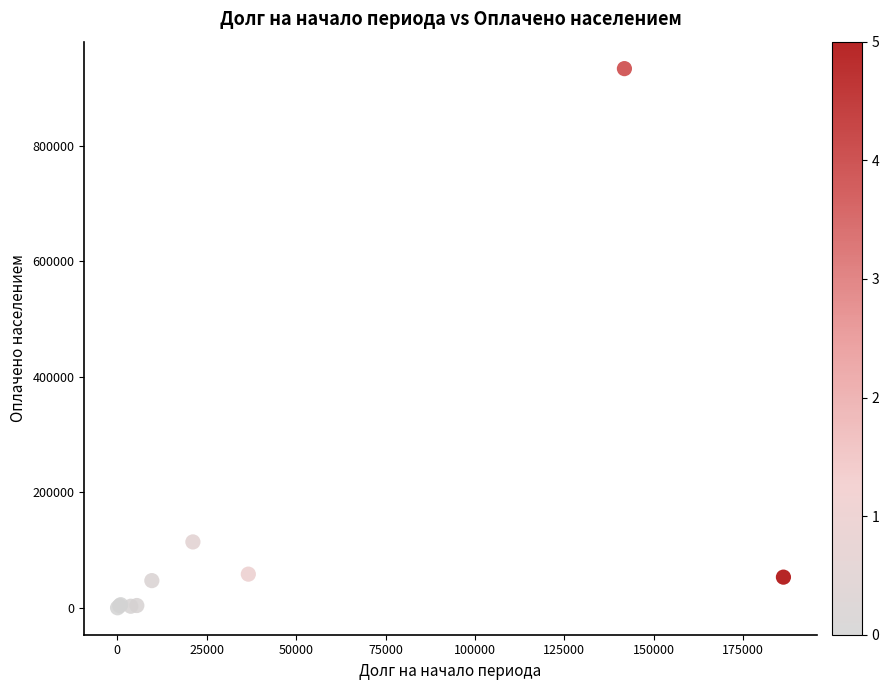

What Y value in the scatter plot is closest to 466768?

114145.0